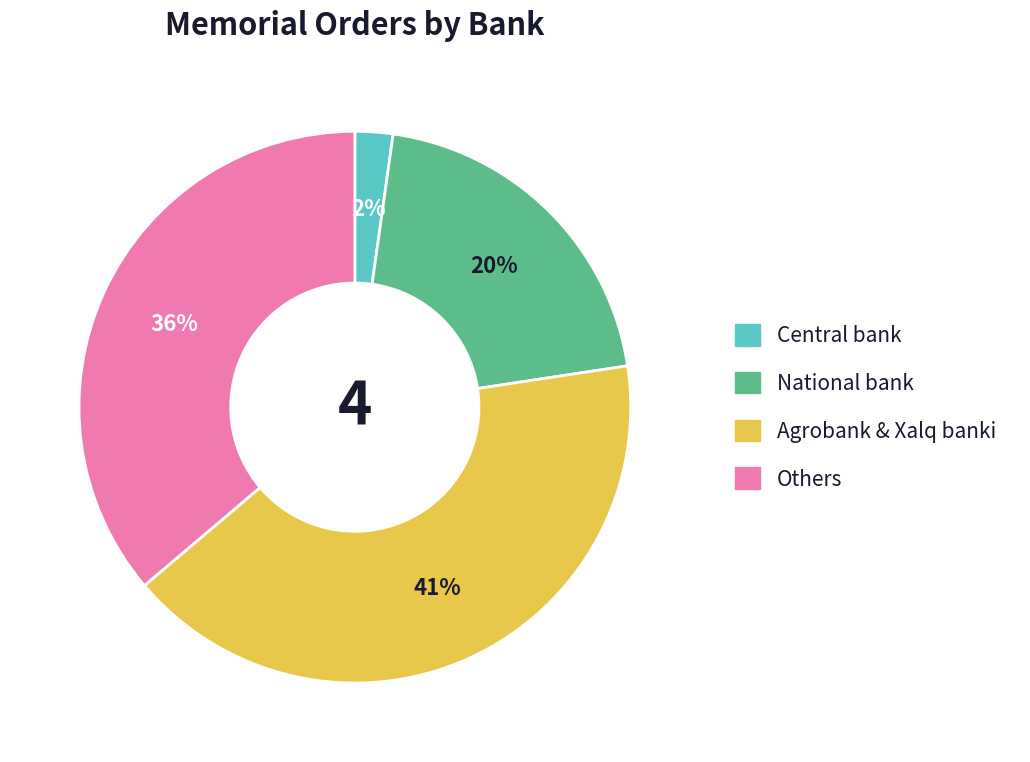

Does any single category account for the majority?

No